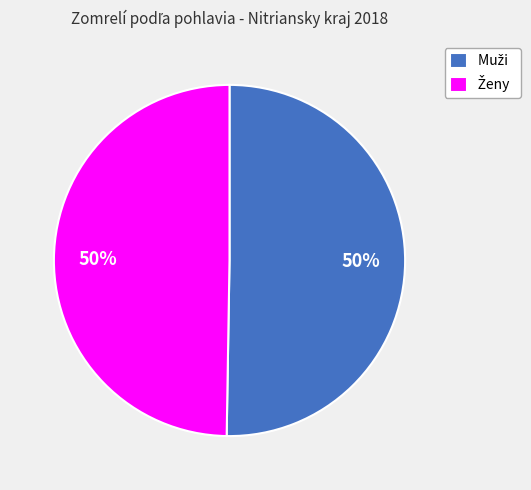

How many segments does this pie chart have?

2